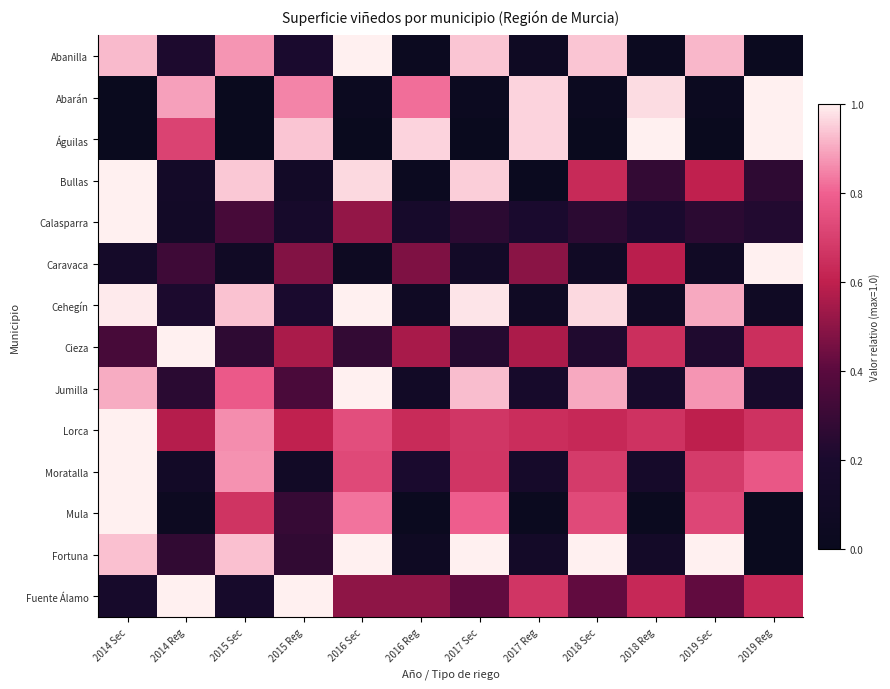

What is the difference between the highest and lowest values at 2018 Sec?

1.0